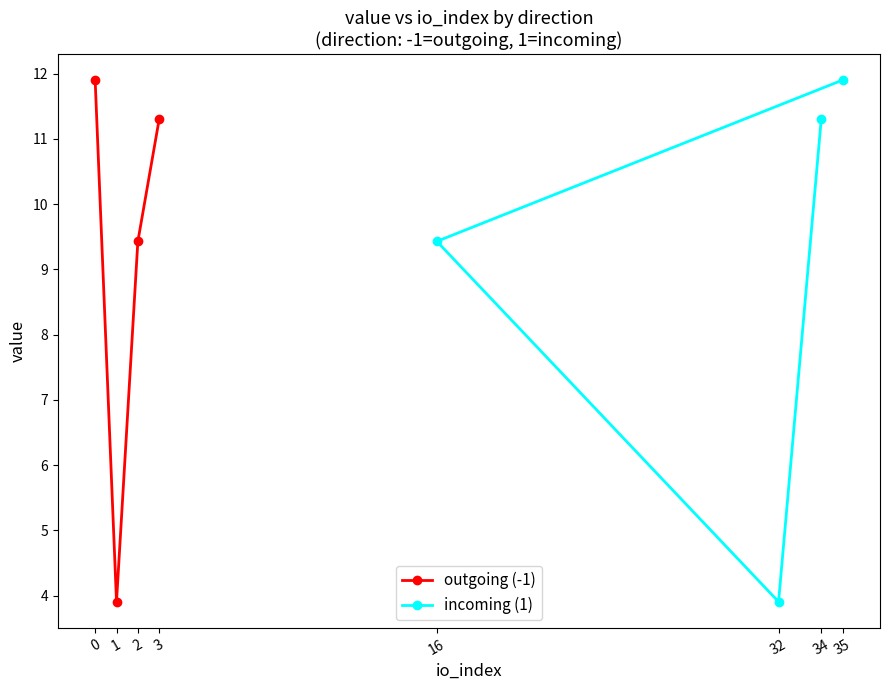

Rank the categories by outgoing (-1) value from highest to lowest.

0, 3, 2, 1